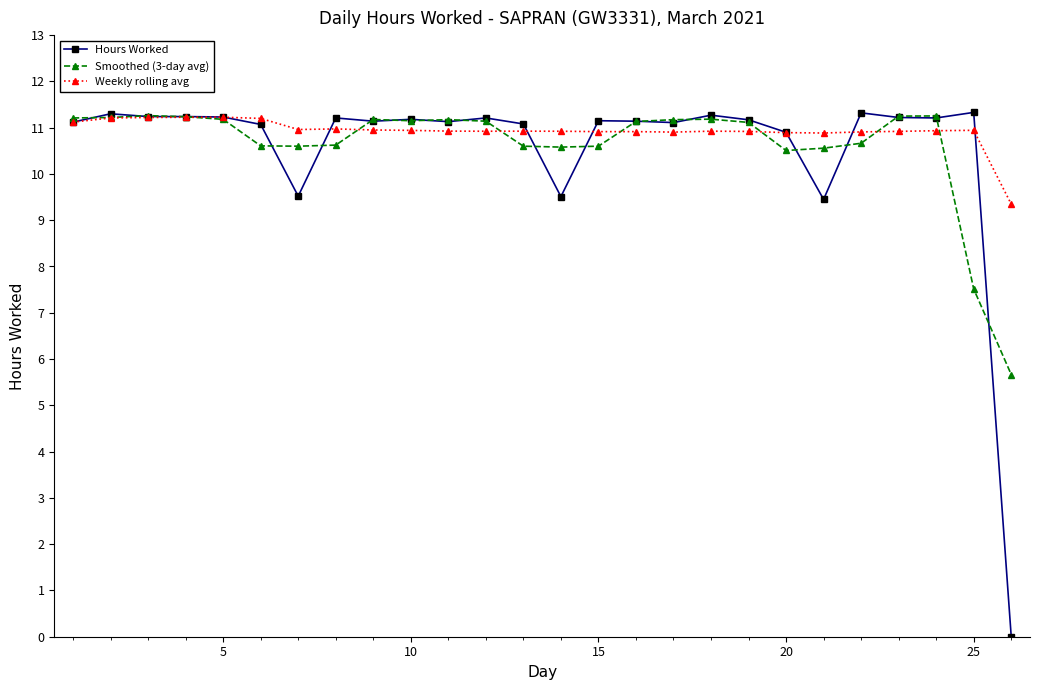

Which series has the widest spread of values?

Hours Worked